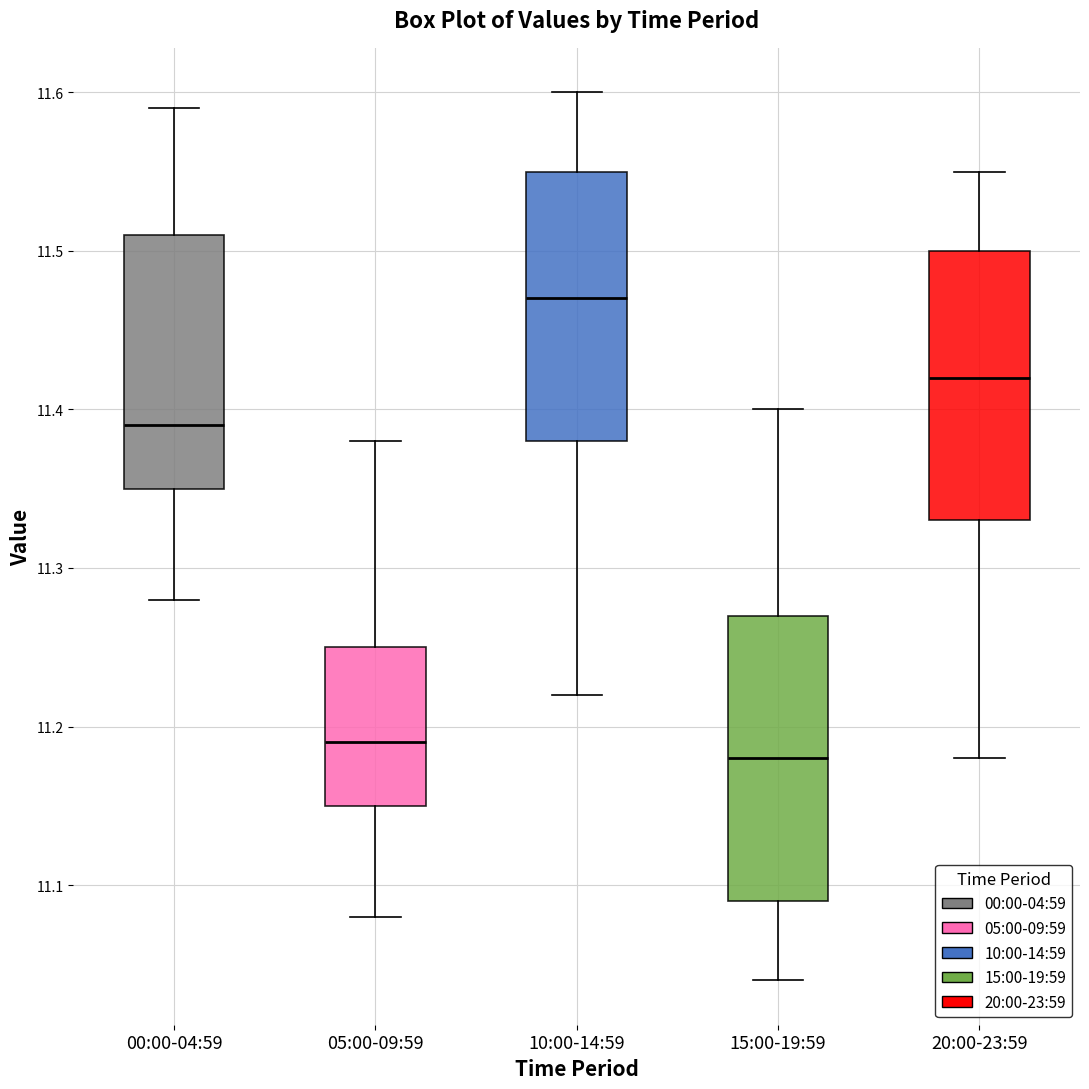

Which box's median line is the highest?

10:00-14:59